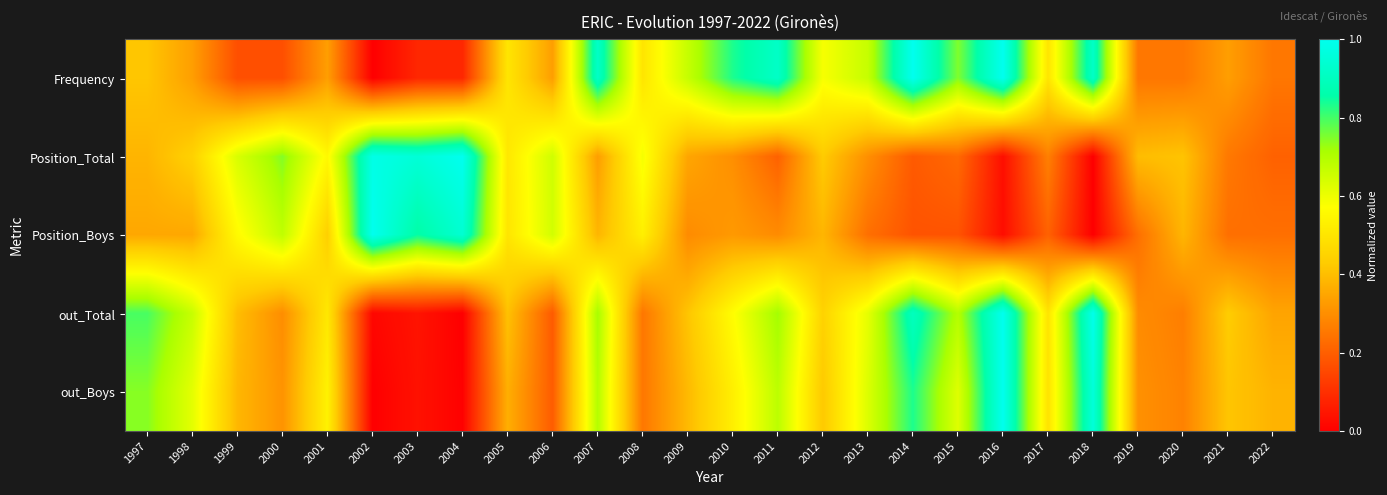

Between 2002 and 2008, which is larger?

2008